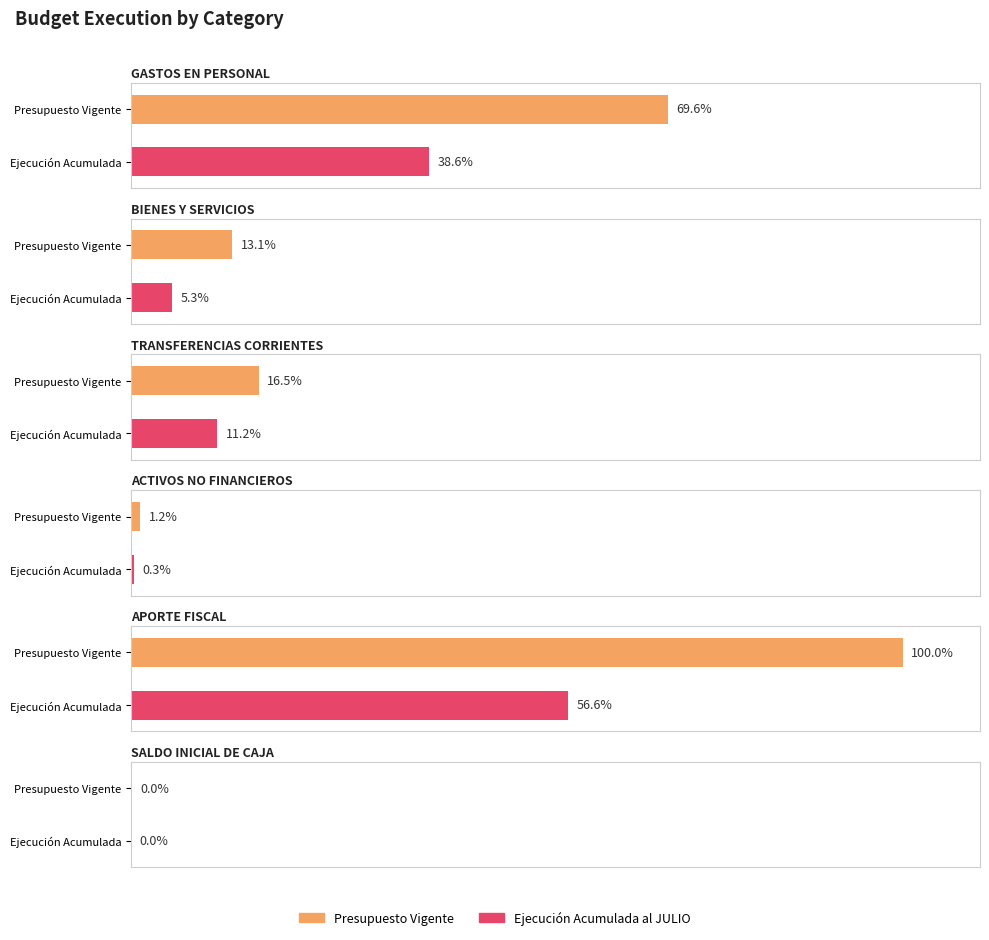

Which has a higher value, ACTIVOS NO FINANCIEROS or APORTE FISCAL?

APORTE FISCAL